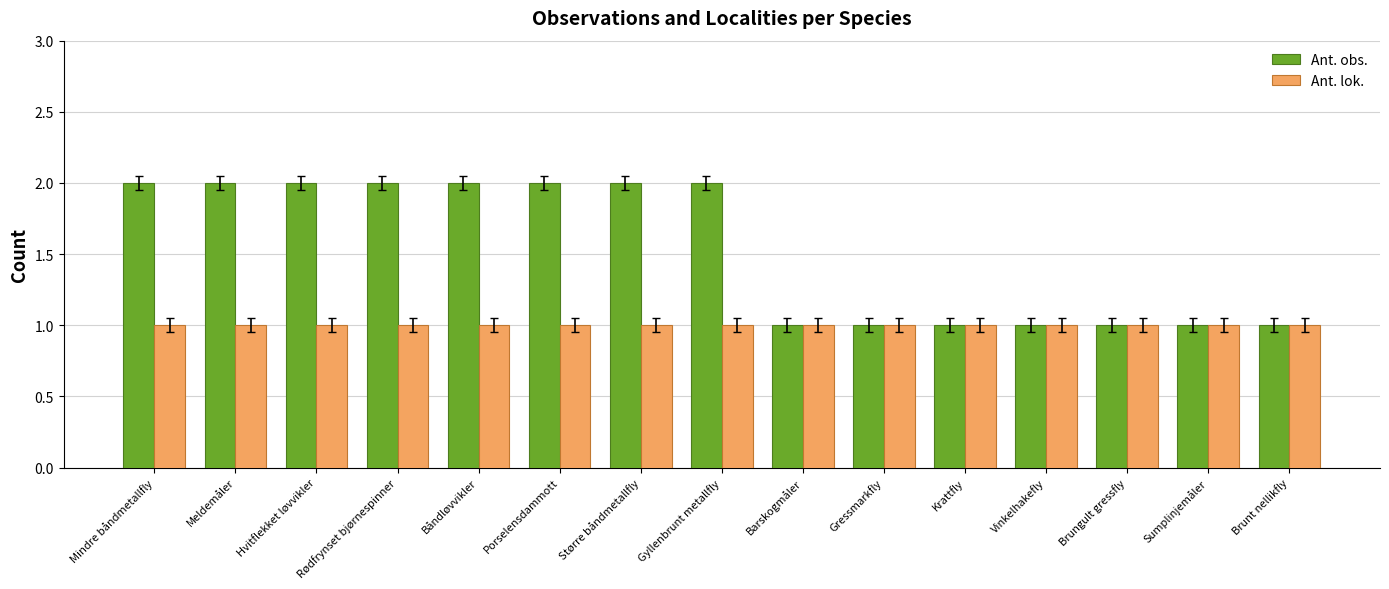

What is the label of the 3rd bar from the right?

Brungult gressfly